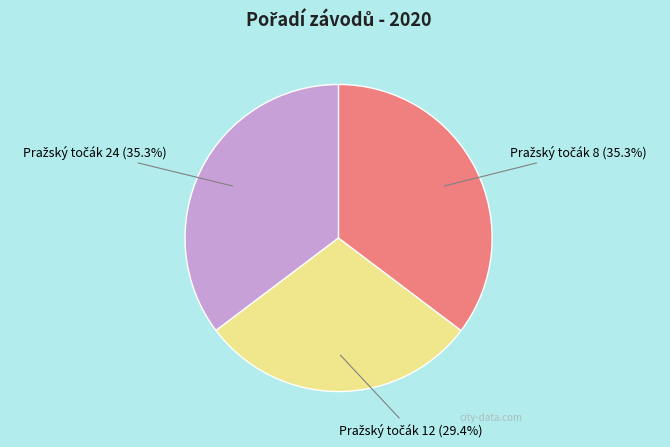

Is there a majority slice in this chart?

No